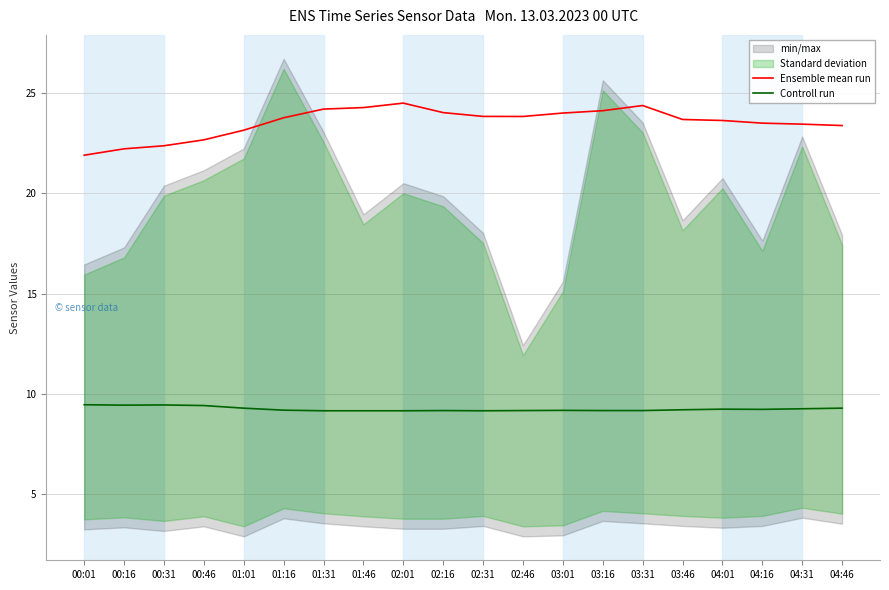

At how many categories does at least one series exceed 10?

20